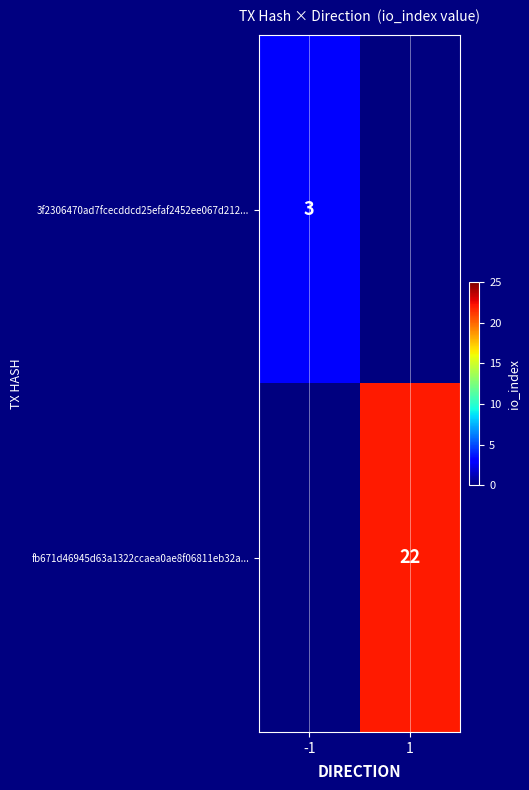

Is it true that 3f2306470ad7fcecddcd25efaf2452ee067d212... equals 1 at -1?

False